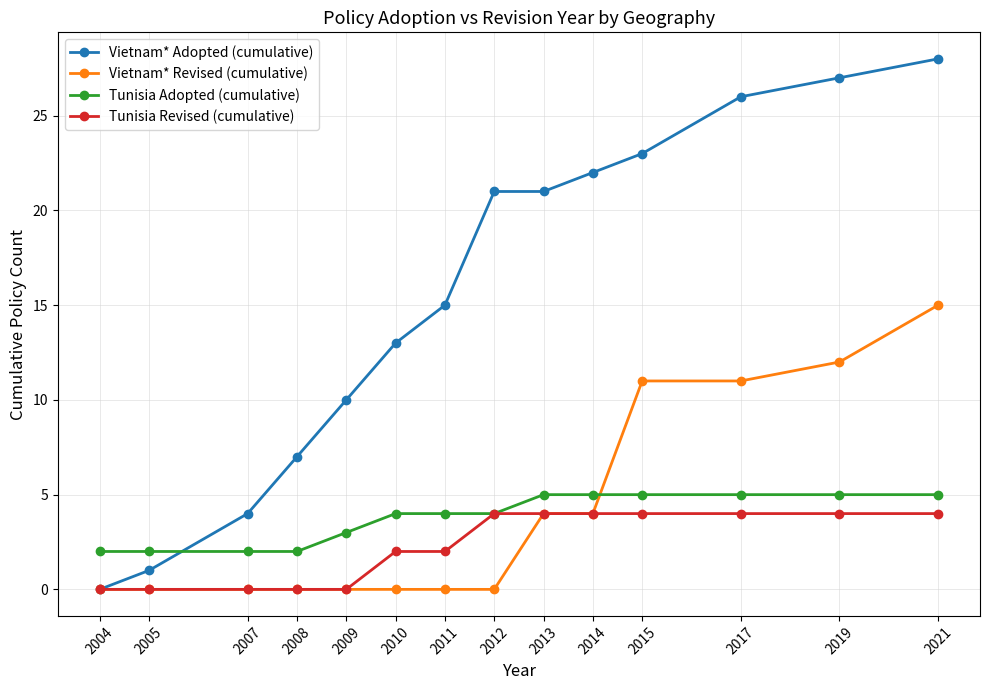

Is it true that Tunisia Revised (cumulative) equals 0 at 2008?

True